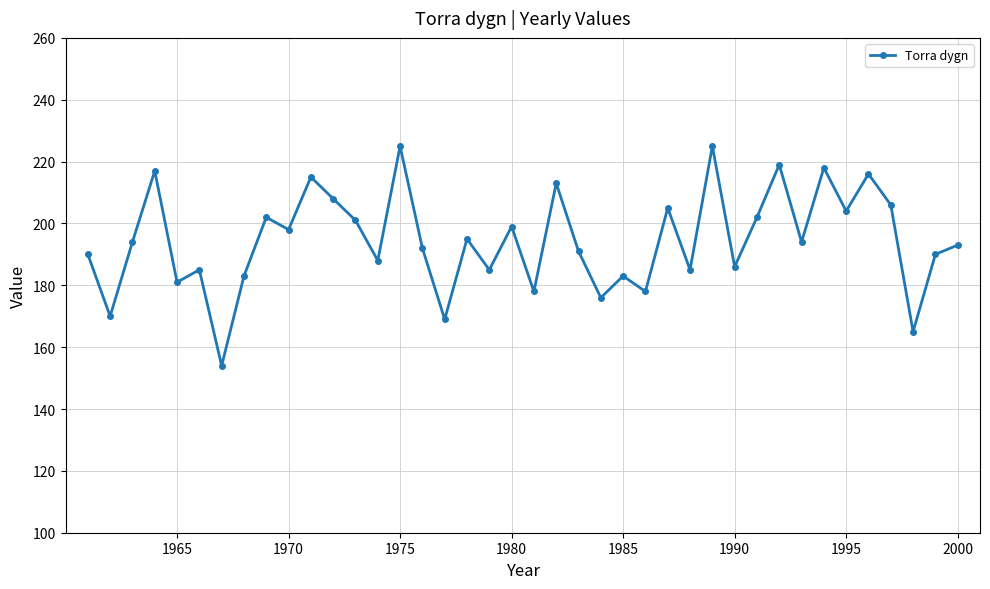

How many points are lower than both their immediate neighbors (excluding endpoints)?

15